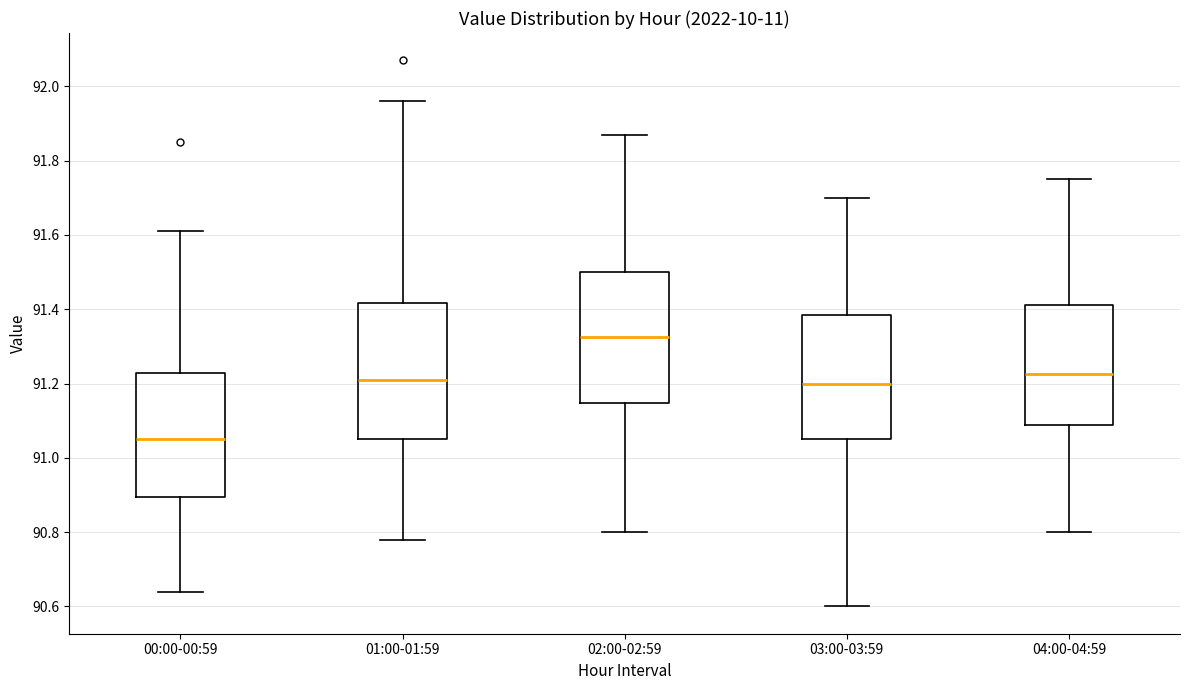

Reading left to right, transcribe this box plot: for each box, give where its median line is, the range the box spans, and where its two whiskers end, as read against the y-axis. The values are not printed on the chart, so give them approximately, as read against the axis.

00:00-00:59: median 91.06, box 90.90 to 91.22, whiskers 90.64 to 91.62
01:00-01:59: median 91.22, box 91.06 to 91.42, whiskers 90.78 to 91.96
02:00-02:59: median 91.32, box 91.14 to 91.50, whiskers 90.80 to 91.88
03:00-03:59: median 91.20, box 91.06 to 91.38, whiskers 90.60 to 91.70
04:00-04:59: median 91.22, box 91.08 to 91.42, whiskers 90.80 to 91.76